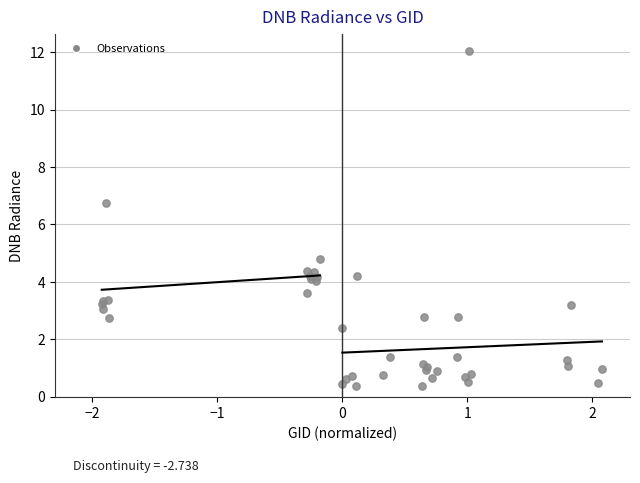

What Y value in the scatter plot is closest to 6?

6.7